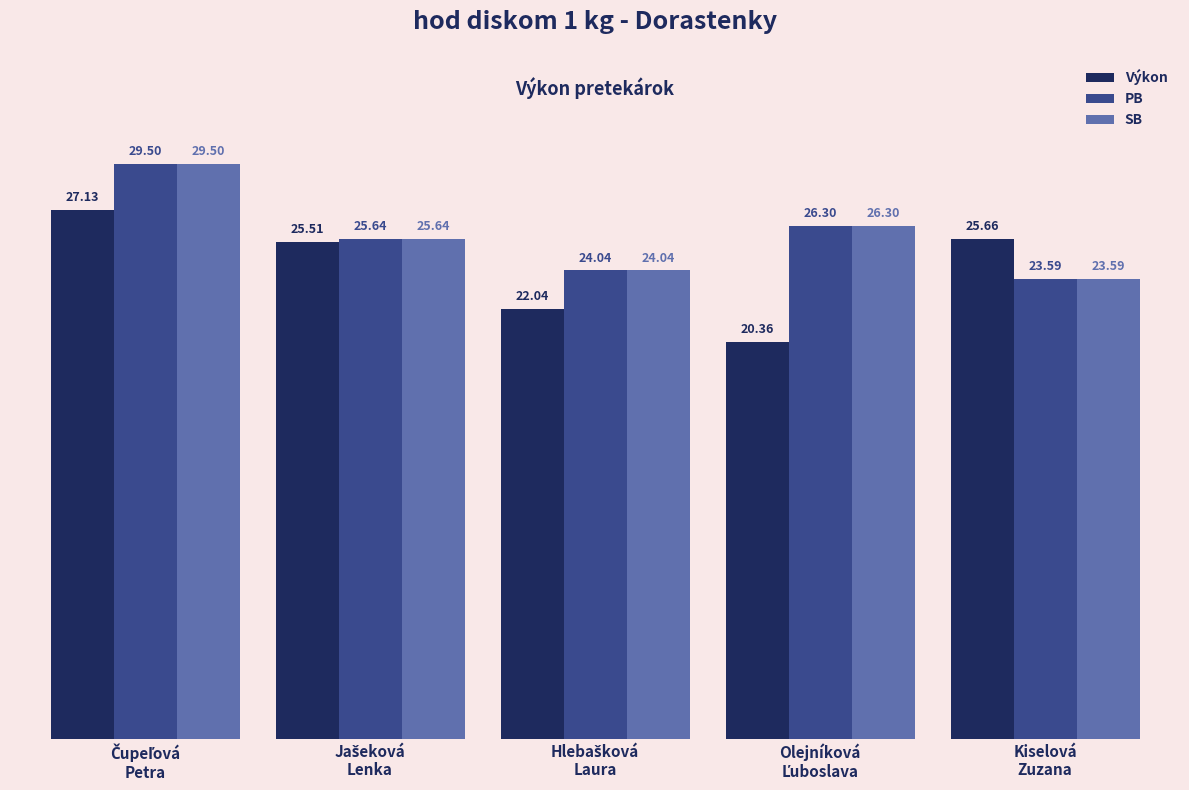

What is the sum of all SB values?

129.1